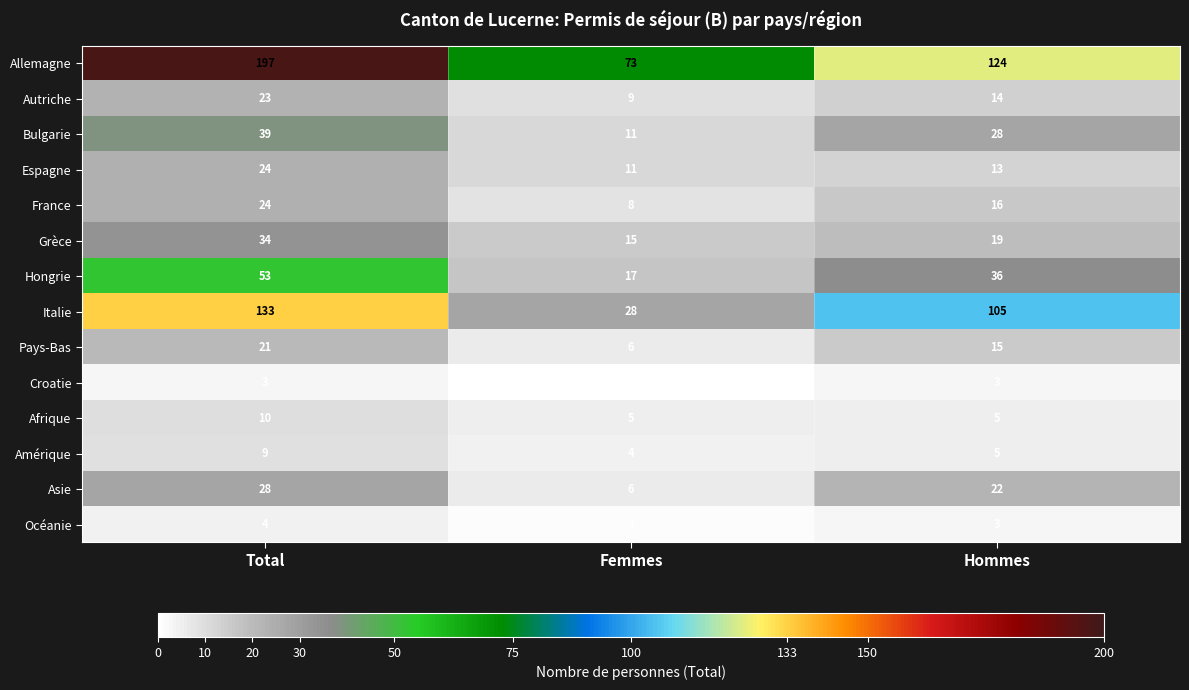

True or false: Espagne has a value of 3 at Femmes.

False